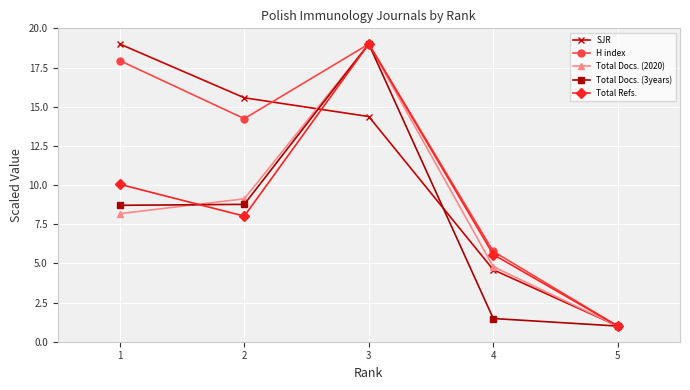

In Total Docs. (2020), how many points are higher than both neighbors (excluding endpoints)?

1